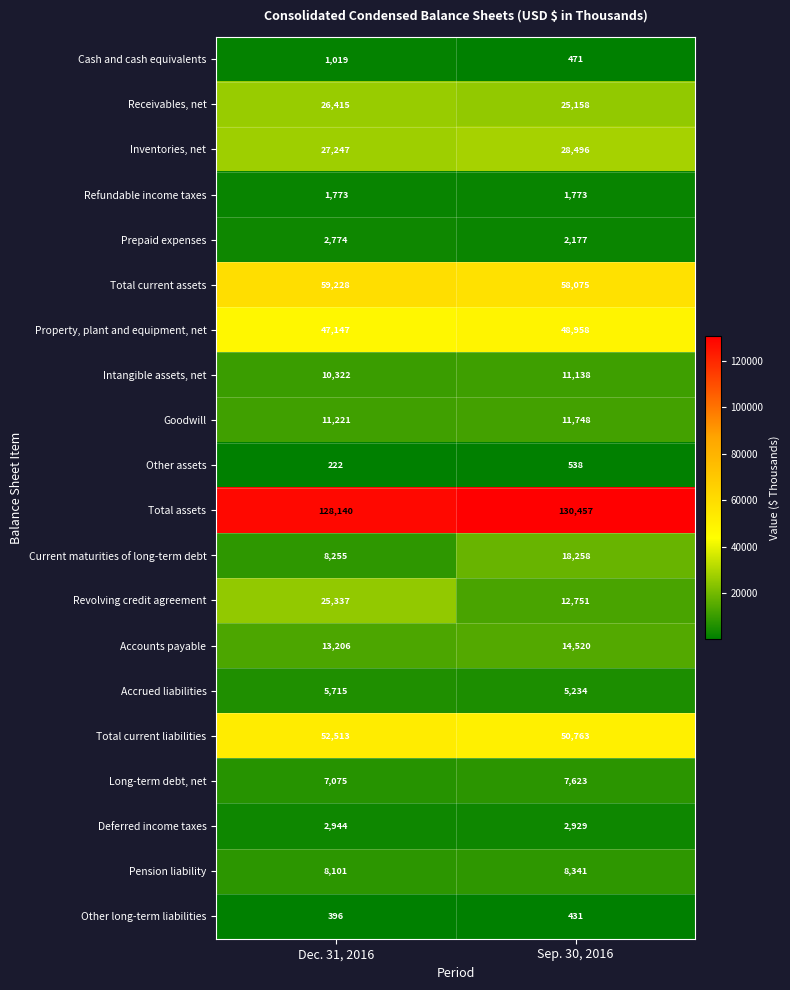

Rank the series by their maximum value, from lowest to highest.

Other long-term liabilities, Other assets, Cash and cash equivalents, Refundable income taxes, Prepaid expenses, Deferred income taxes, Accrued liabilities, Long-term debt, net, Pension liability, Intangible assets, net, Goodwill, Accounts payable, Current maturities of long-term debt, Revolving credit agreement, Receivables, net, Inventories, net, Property, plant and equipment, net, Total current liabilities, Total current assets, Total assets